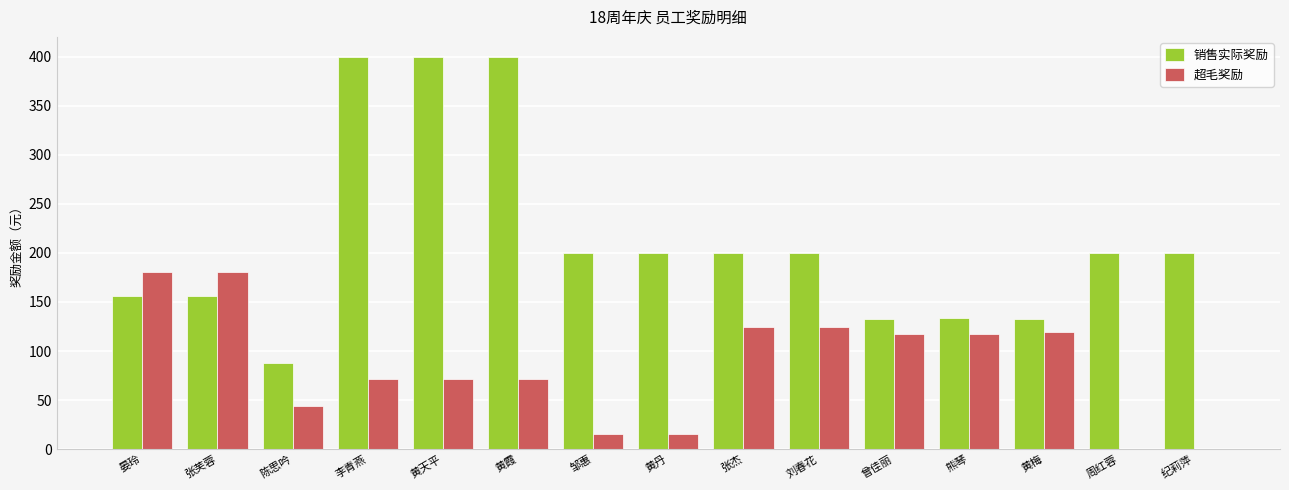

What are all the series names shown in the legend?

销售实际奖励, 超毛奖励